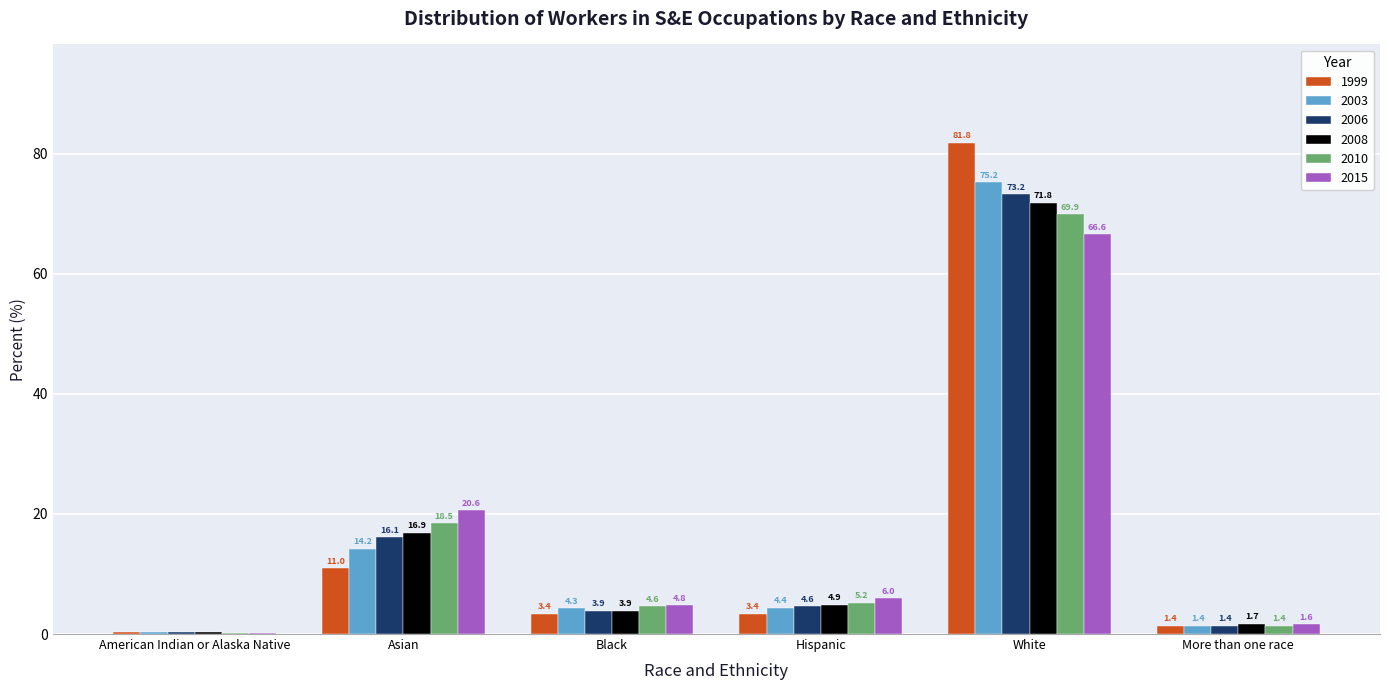

What is the highest value of the 2015 series?

66.6